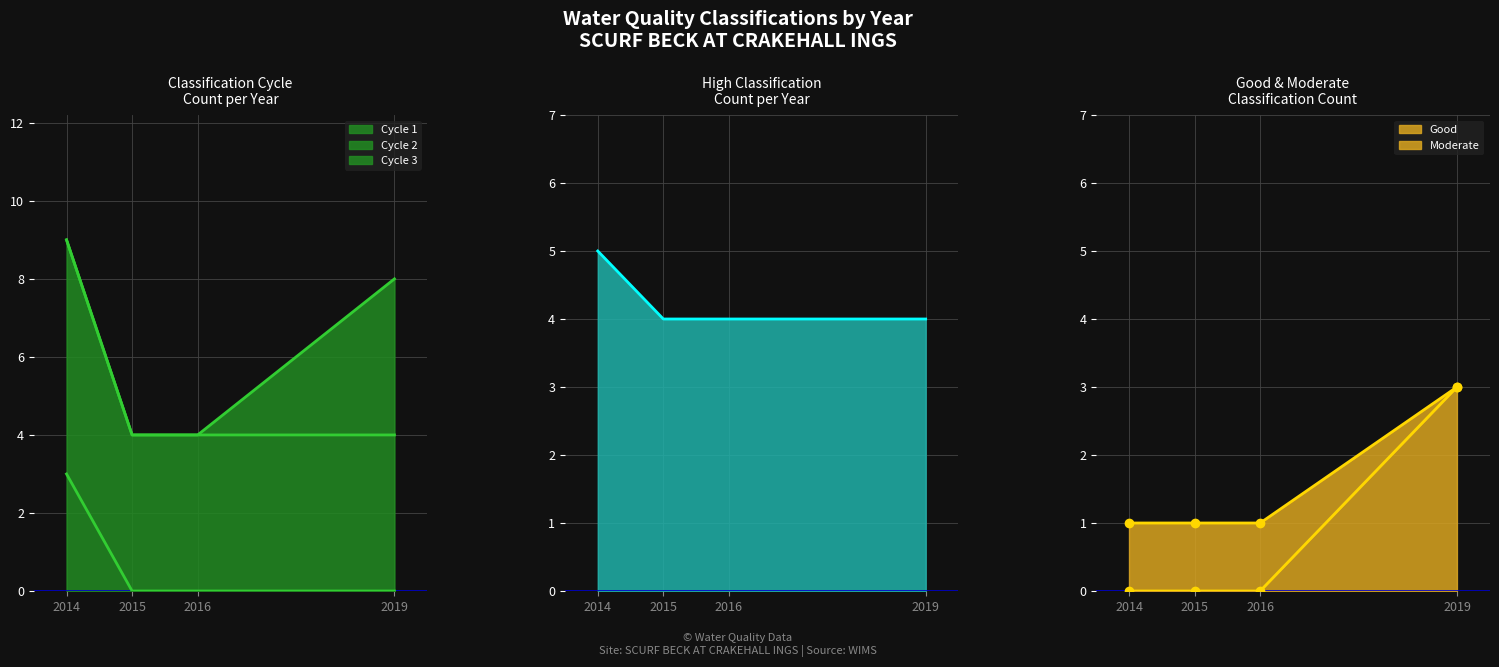

True or false: High line and Moderate line cross at least once.

False